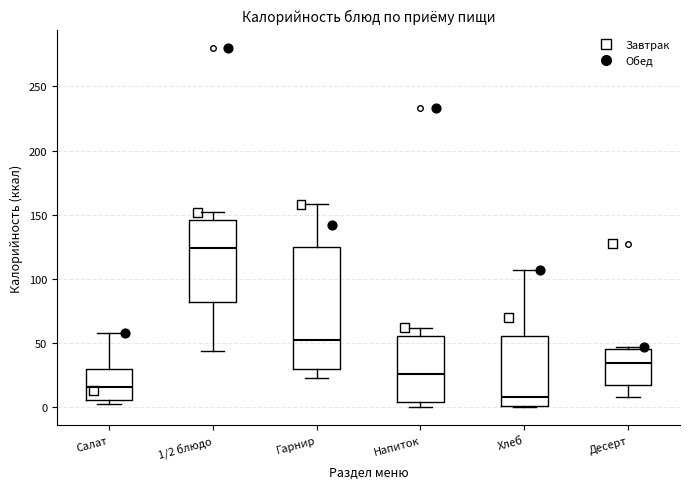

Which box's median line is the lowest?

Хлеб